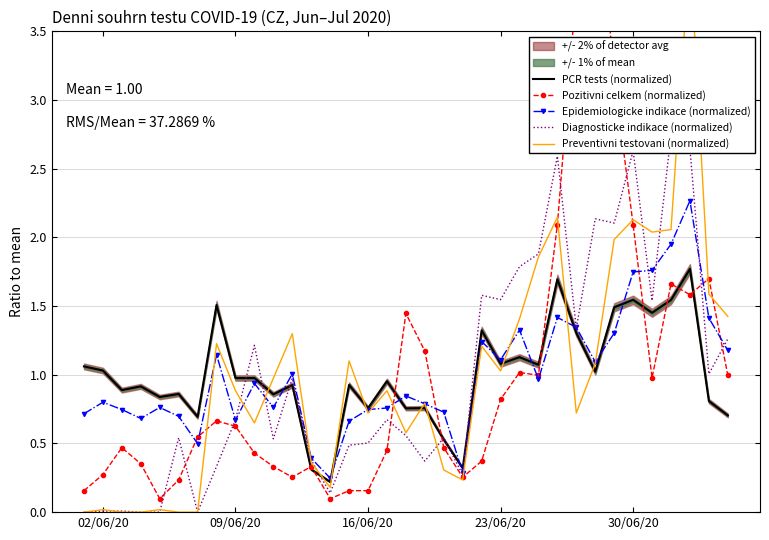

What is the maximum value for Epidemiologicke indikace (normalized)?

2.3